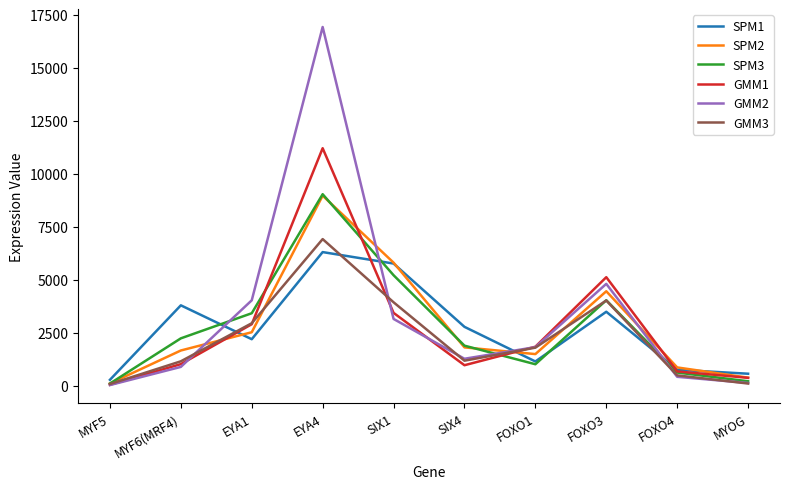

The value of GMM3 at MYF6(MRF4) is 1143. True or false?

True